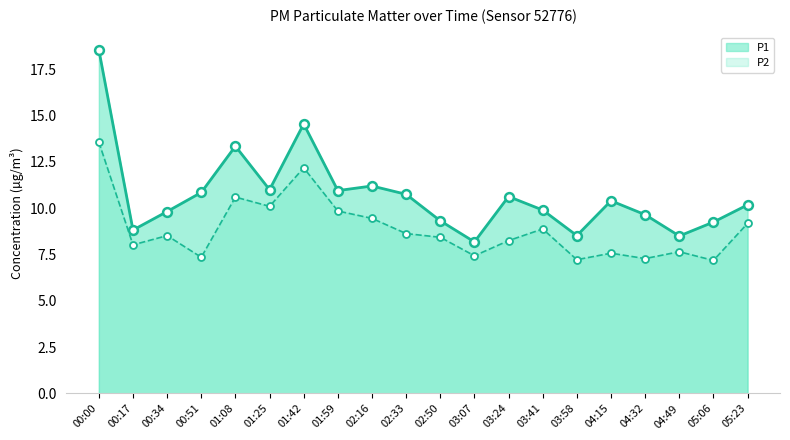

Which series contains the highest Y value?

P1